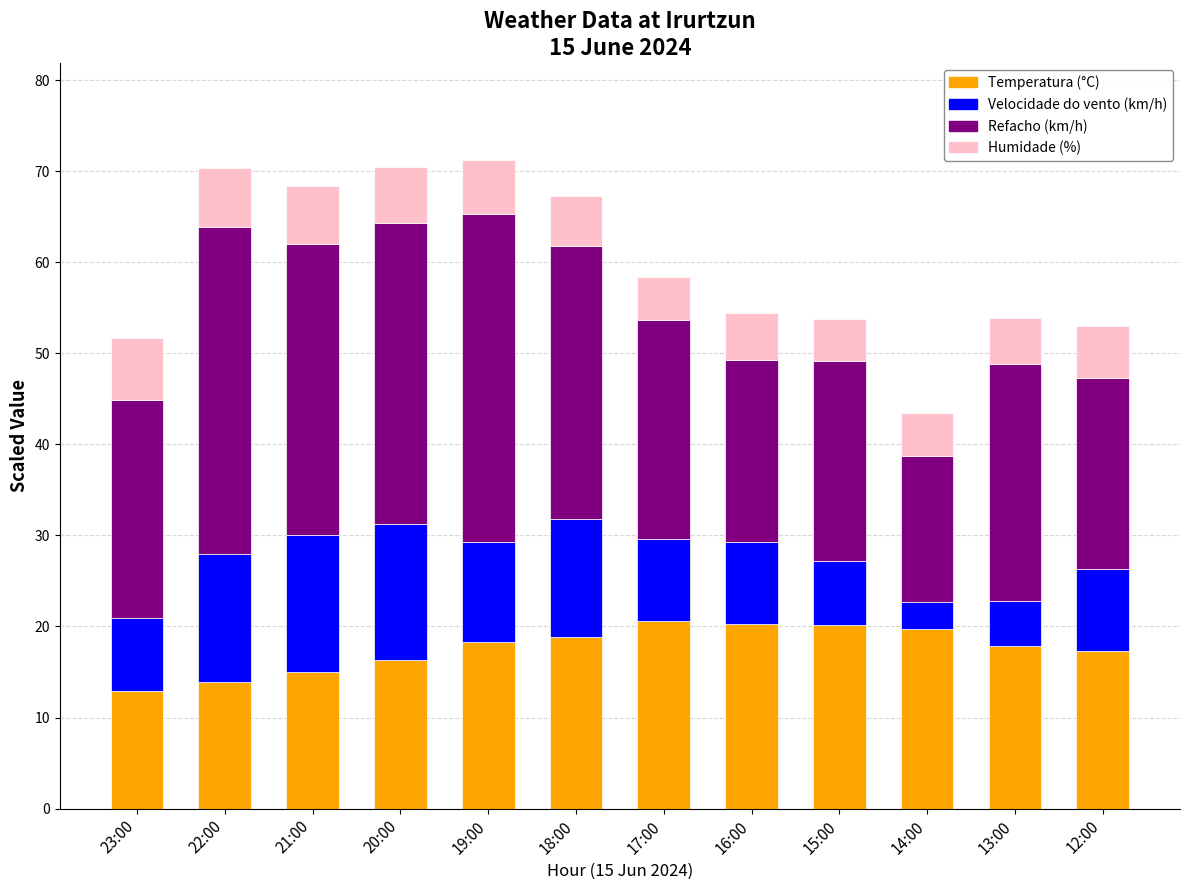

What is the difference between the Temperatura (°C) values at 15:00 and 23:00?

7.3